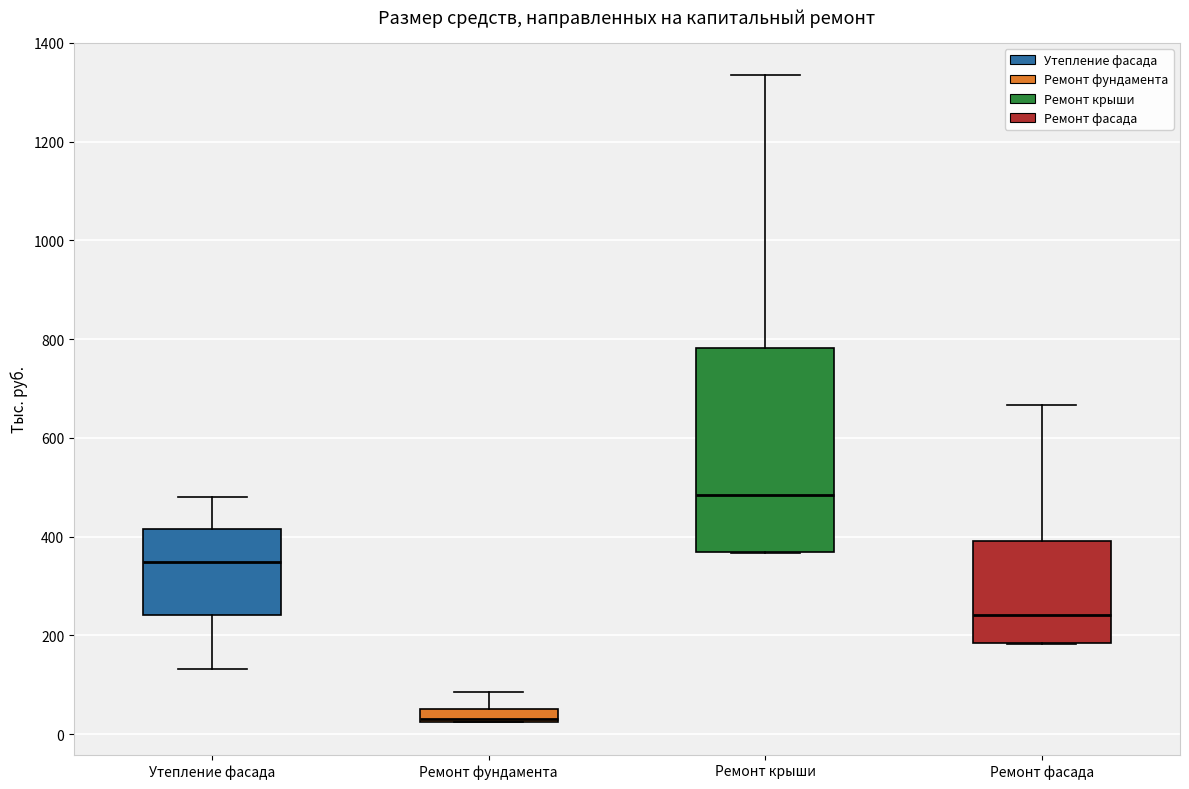

Which box is the tallest, from its lower edge to its upper edge?

Ремонт крыши